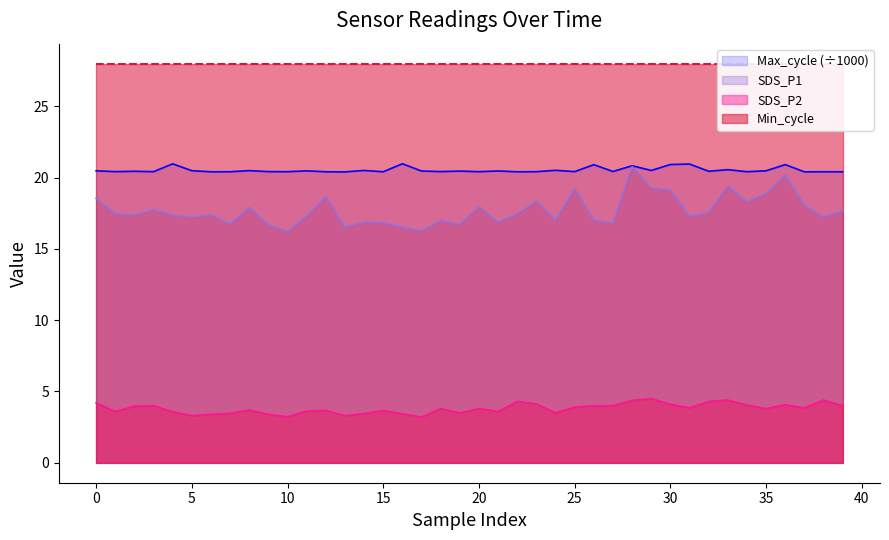

True or false: Max_cycle (÷1000) and Min_cycle cross at least once.

False